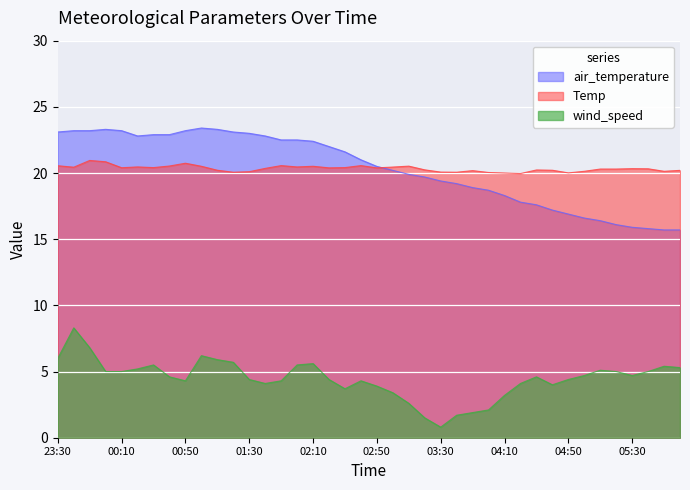

Does the chart display data point markers on the line(s)?

No